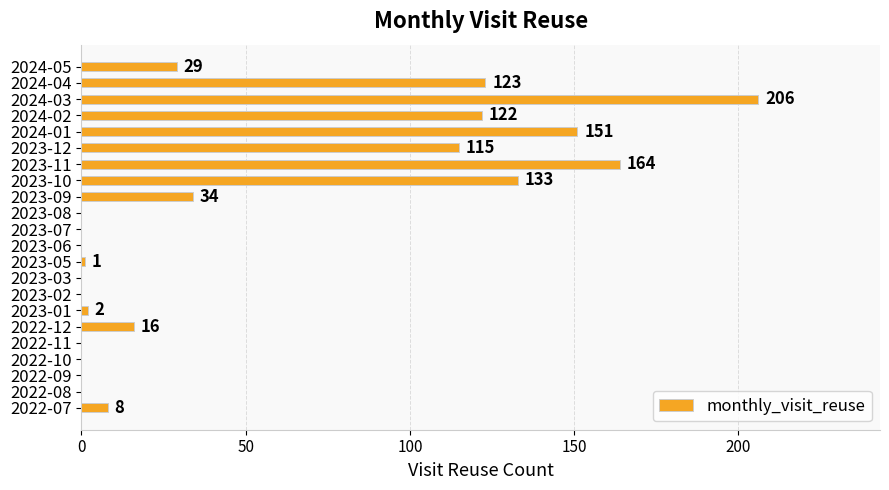

Read the value at 2023-10, to the nearest 50.

150